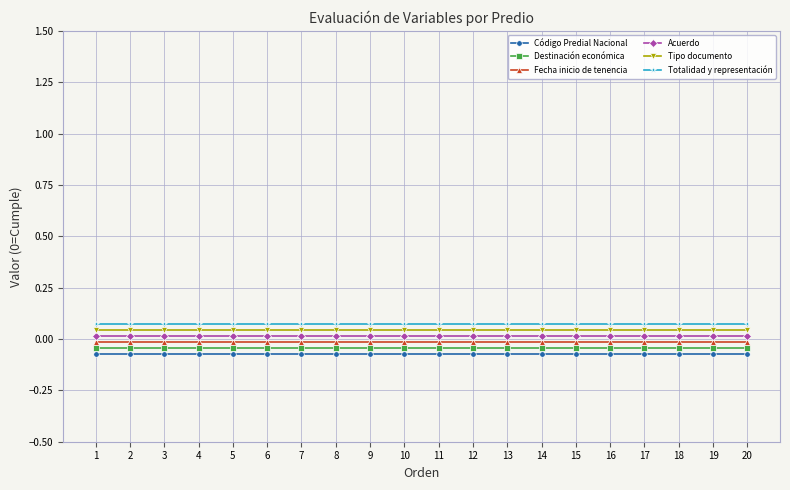

Is the value of Acuerdo at 17 greater than the value of Código Predial Nacional at 9?

Yes